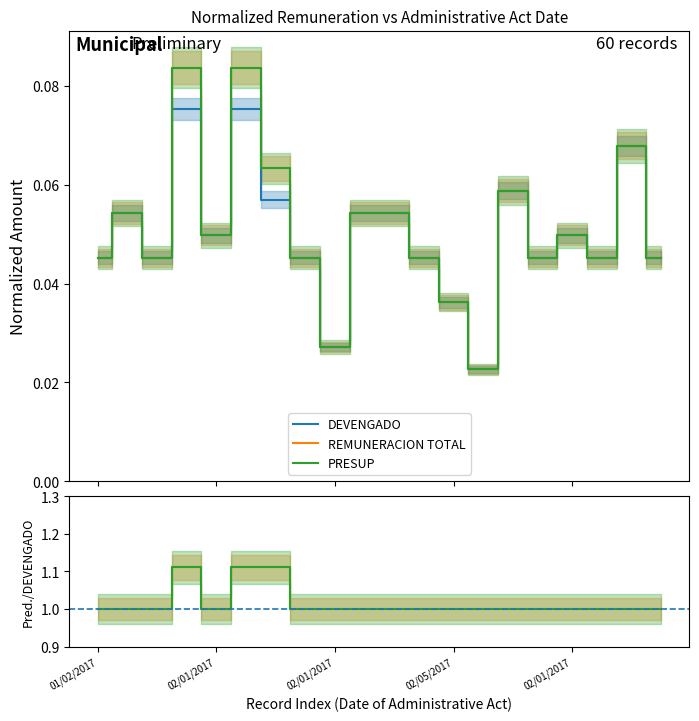

Which series has the widest spread of values?

REMUNERACION TOTAL